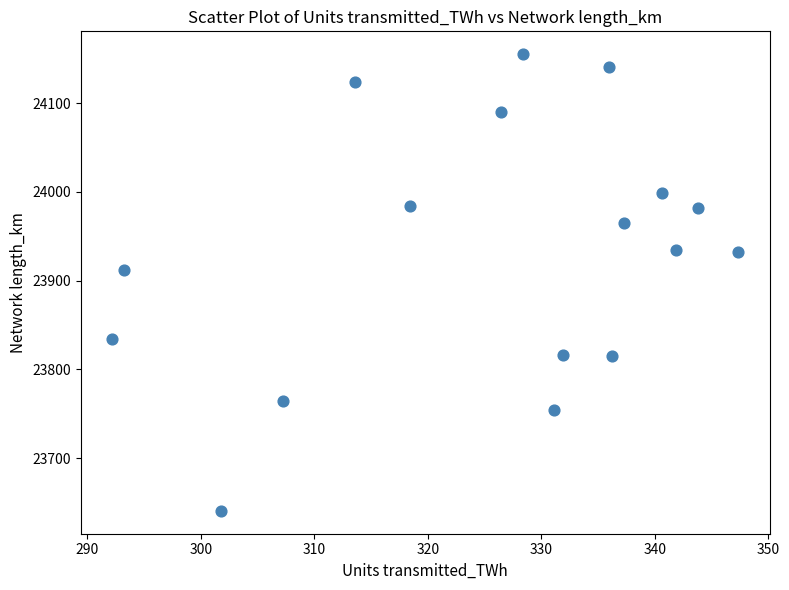

What is the range of X values (max minus min)?

55.2